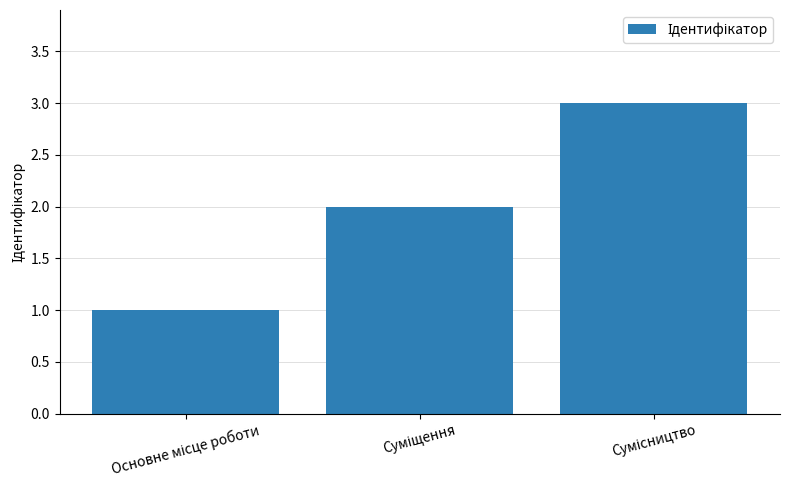

What is the greatest value displayed?

3